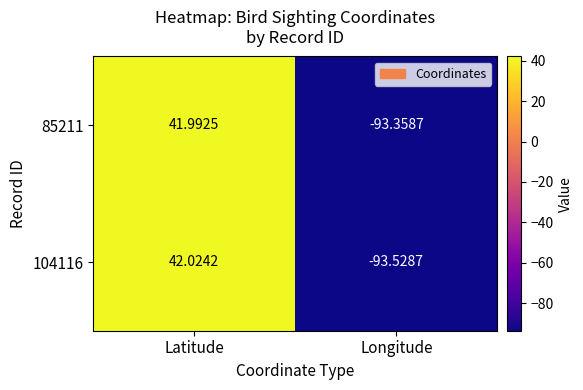

Is the value of 85211 at Latitude greater than the value of 104116 at Latitude?

No